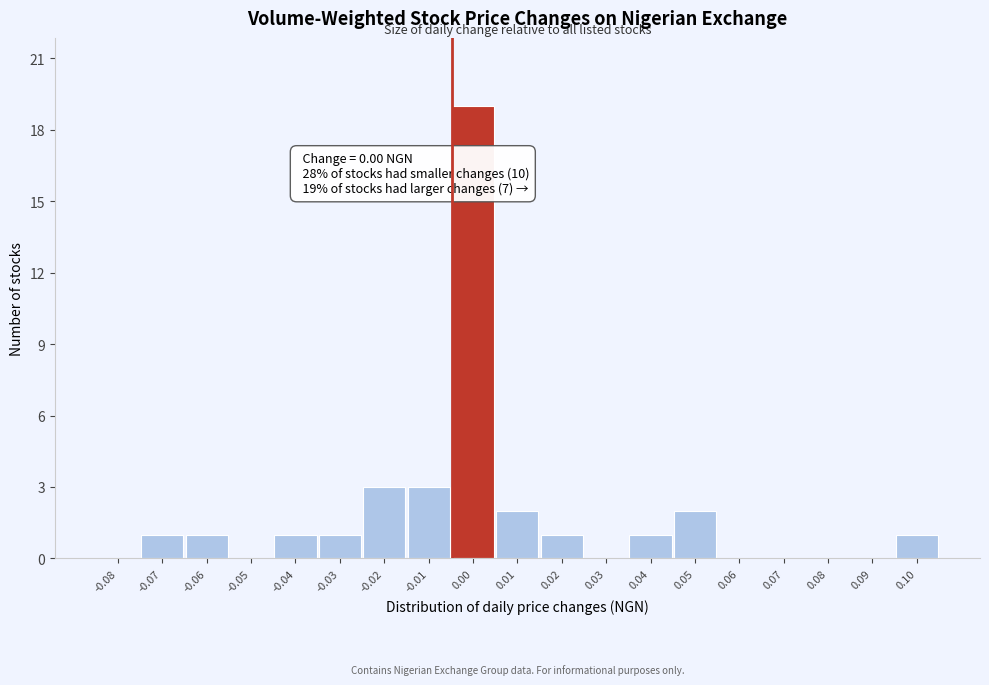

Reading right to left, list all the values displayed in this chart.

0.10=1	0.09=0	0.08=0	0.07=0	0.06=0	0.05=2	0.04=1	0.03=0	0.02=1	0.01=2	0.00=19	-0.01=3	-0.02=3	-0.03=1	-0.04=1	-0.05=0	-0.06=1	-0.07=1	-0.08=0